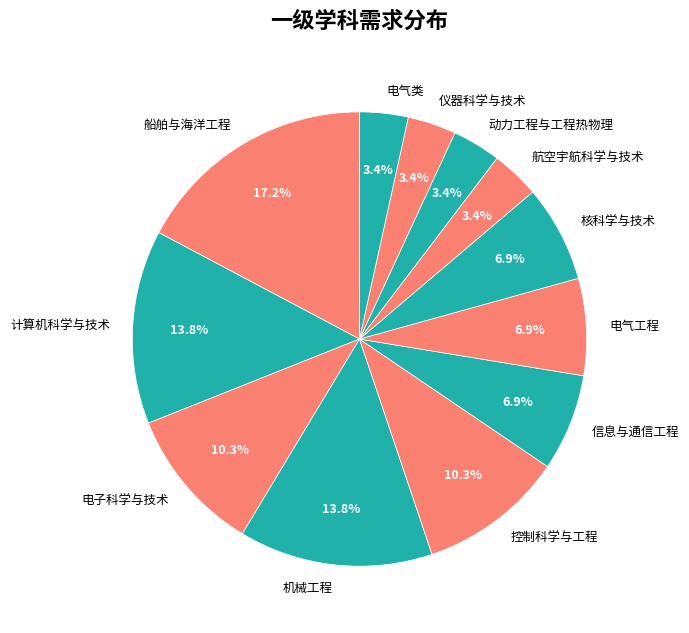

To the nearest percent, what is the combined percentage of 控制科学与工程 and 电子科学与技术?

21%